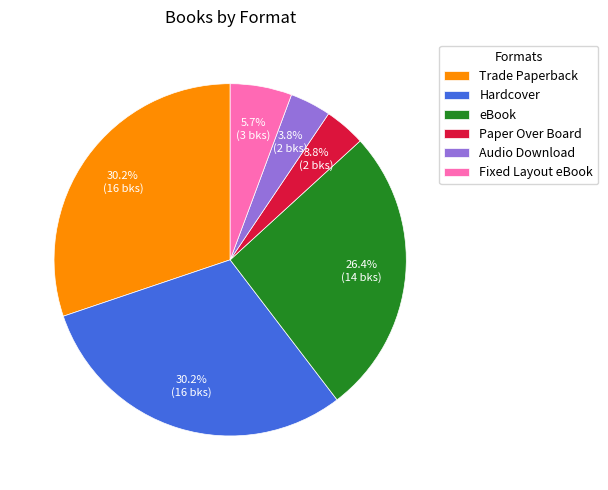

Between Audio Download and eBook, which is larger?

eBook